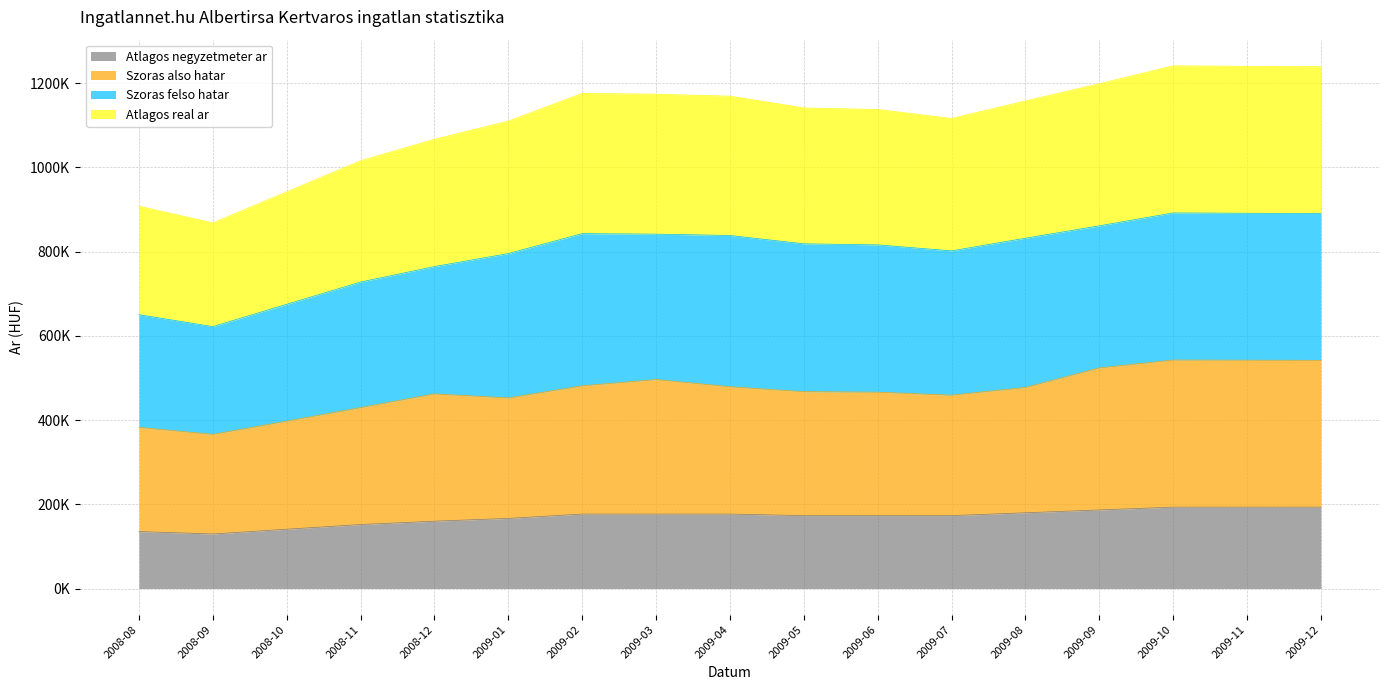

Which has a higher value, 2009-02 or 2009-09?

2009-09